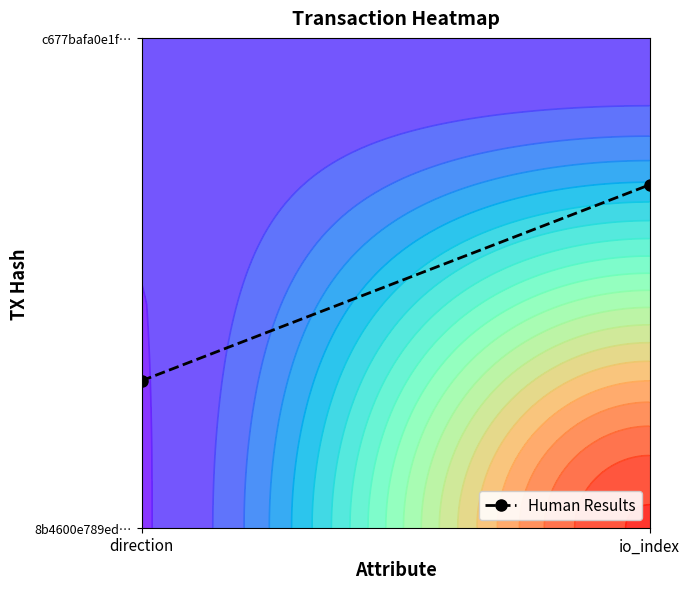

The chart shows a value of 0.3 at io_index. True or false?

False